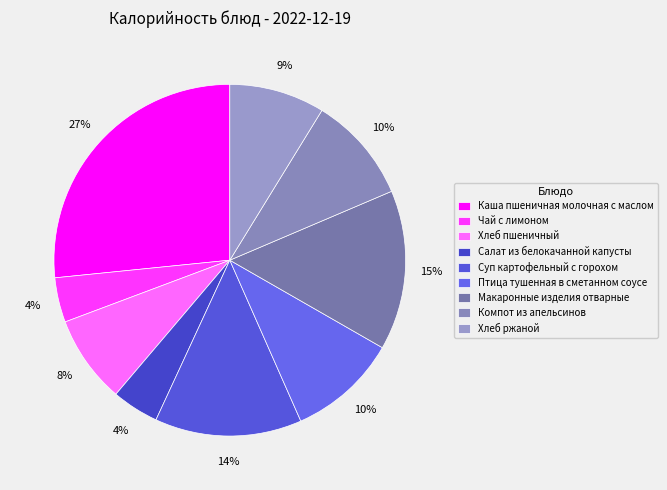

How many segments does this pie chart have?

9